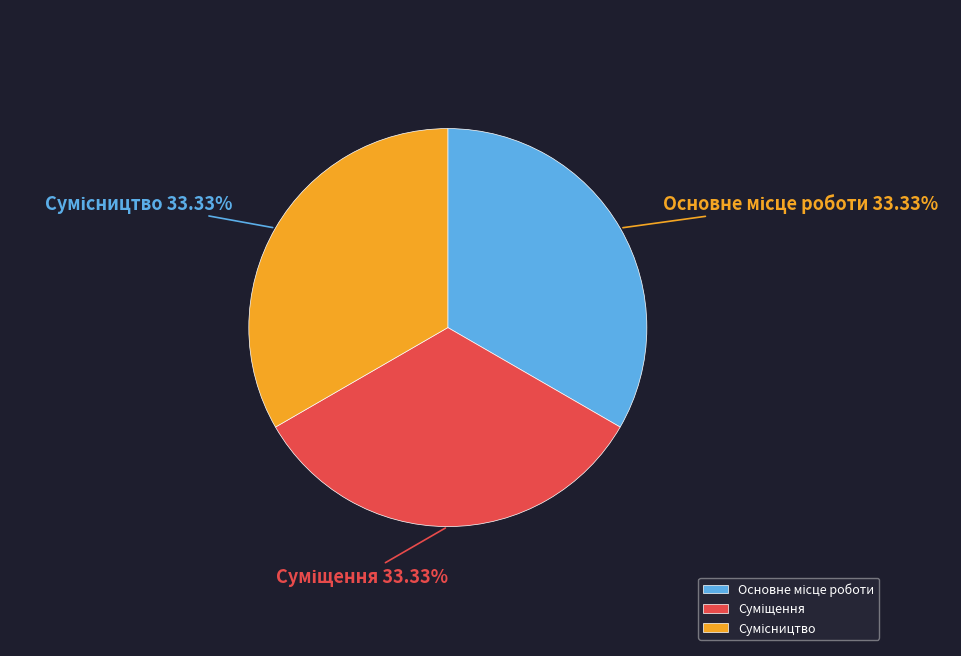

Does any single category account for the majority?

No